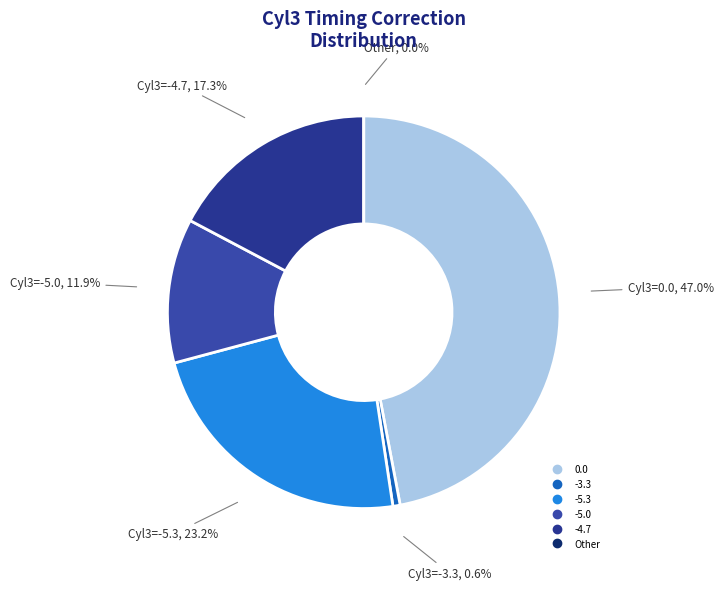

How many slices are in this pie chart?

6